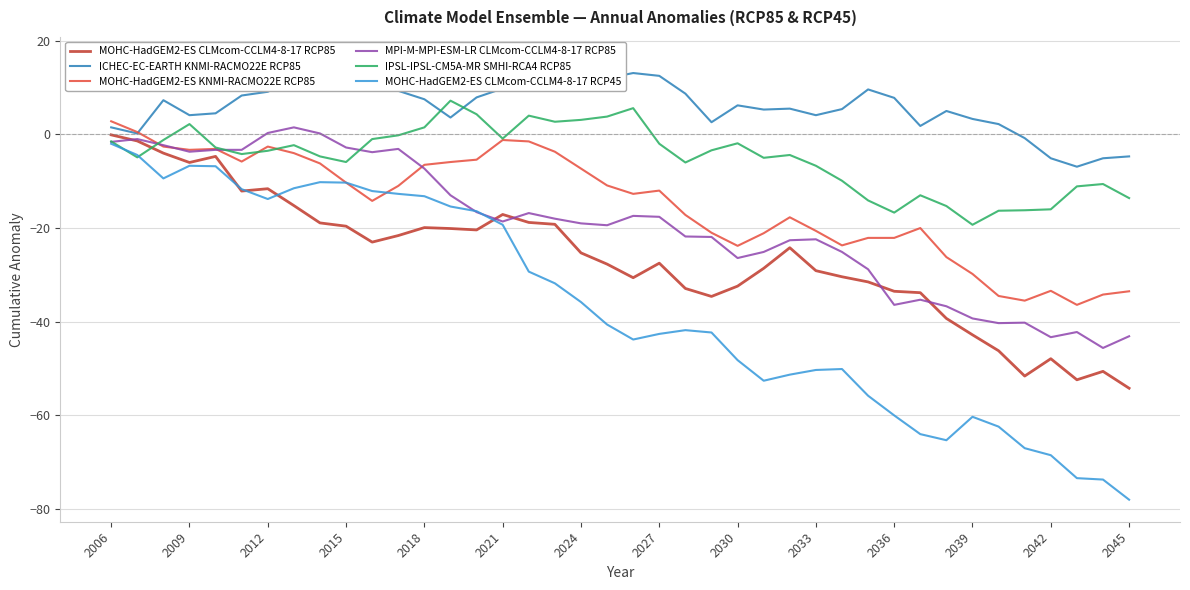

Count the number of data series in this chart.

6